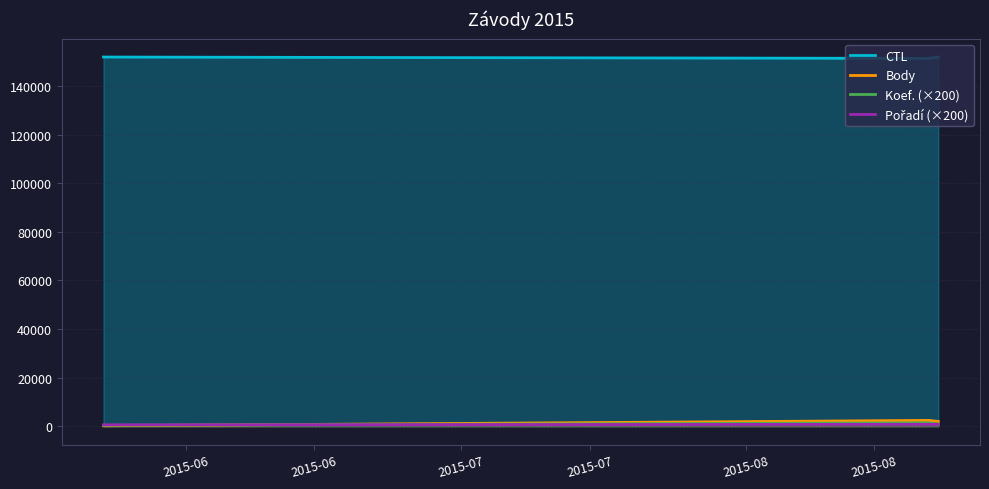

Which series has the largest total across all categories?

CTL